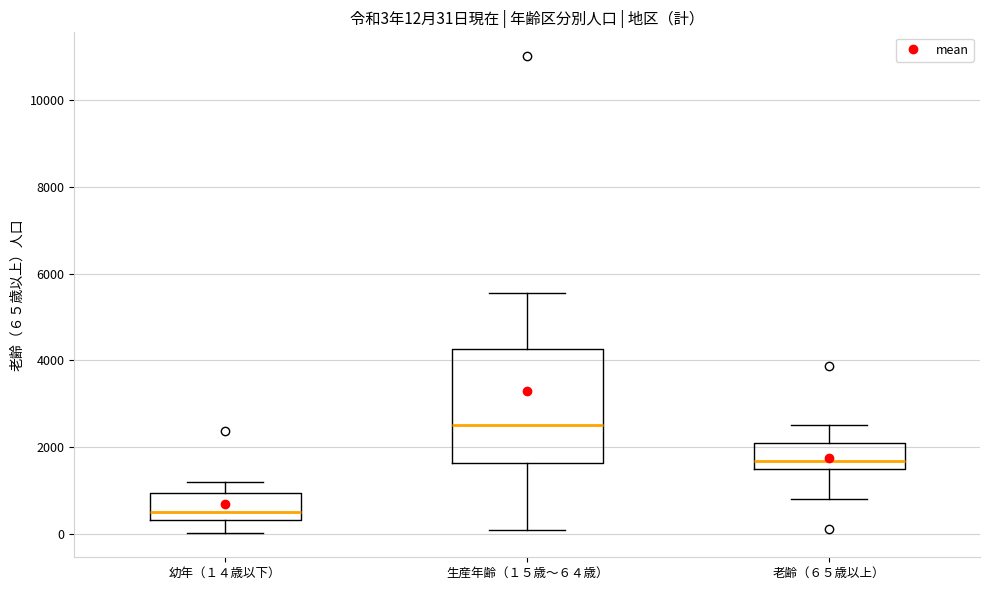

Comparing the boxes themselves (not the whiskers), which one is the tallest?

生産年齢（１５歳～６４歳）